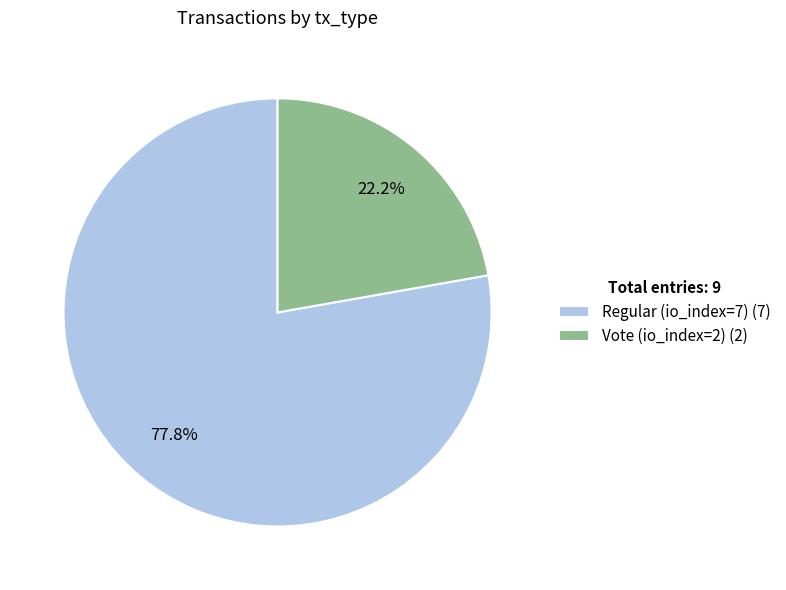

What is the ratio of the value at Vote (io_index=2) (2) to the value at Regular (io_index=7) (7)?

0.3